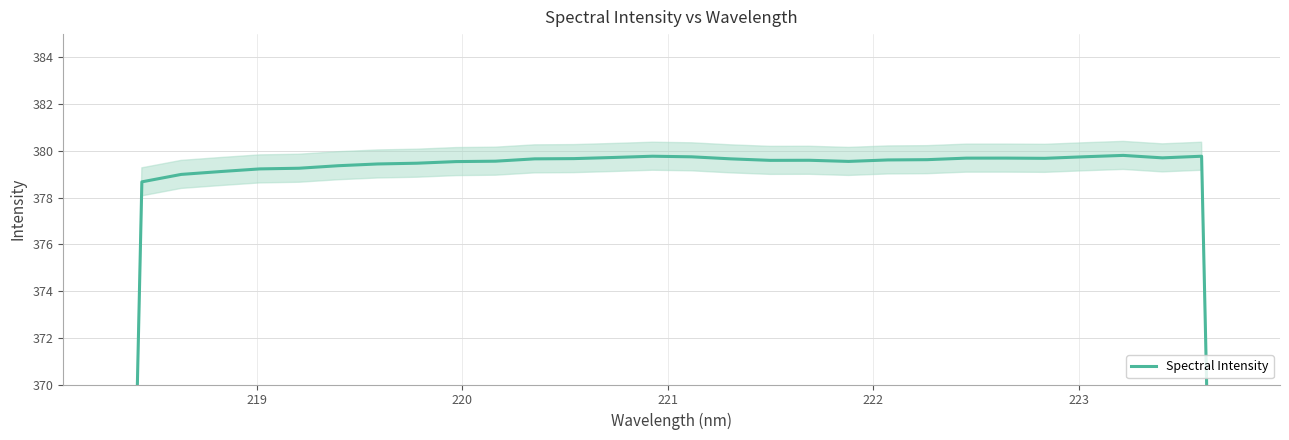

How many series are shown in this chart?

1